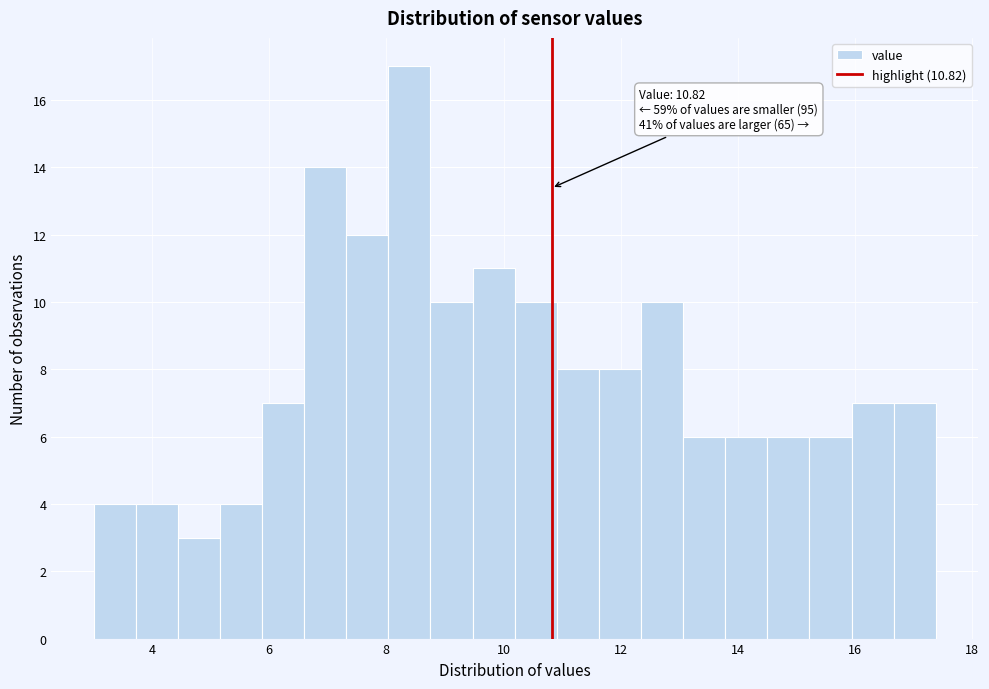

Around what value on the x-axis is the tallest bar? Give the approximate position of its centre, as read against the axis.

8.4